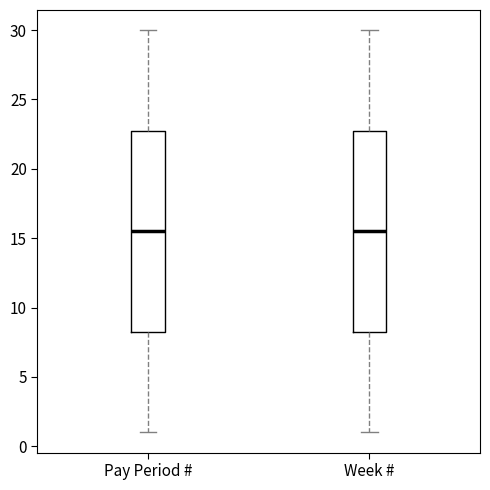

Reading left to right, transcribe this box plot: for each box, give where its median line is, the range the box spans, and where its two whiskers end, as read against the y-axis. The values are not printed on the chart, so give them approximately, as read against the axis.

Pay Period #: median 15.5, box 8.5 to 23.0, whiskers 1.0 to 30.0
Week #: median 15.5, box 8.5 to 23.0, whiskers 1.0 to 30.0